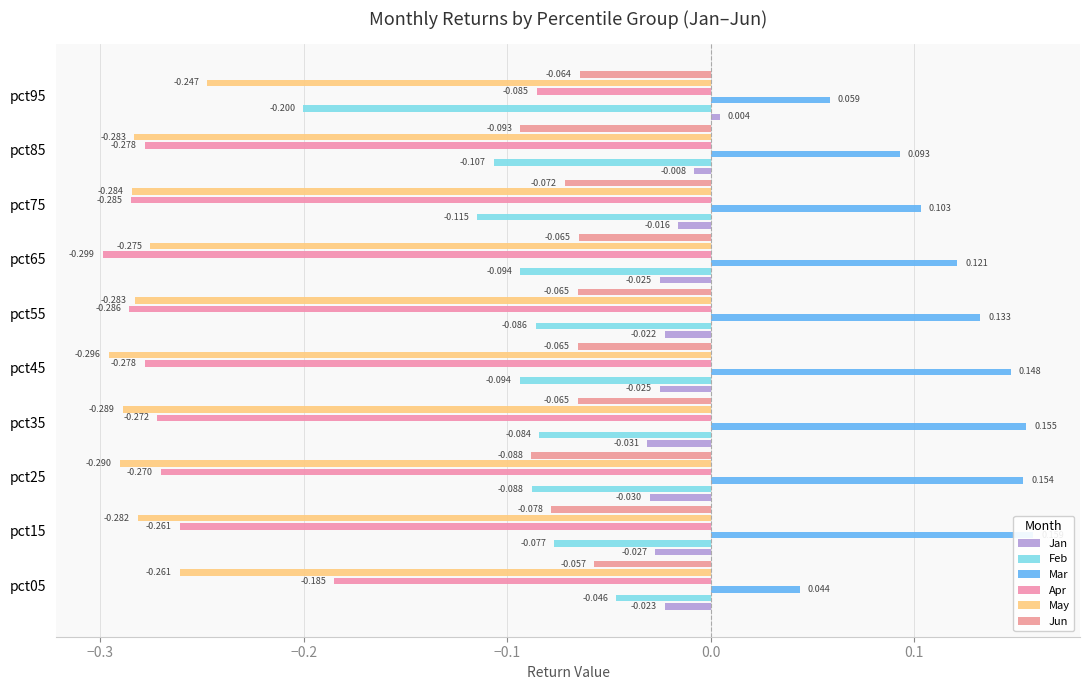

Reading left to right, extract all data points from this chart.

Jan: -0.0	-0.0	-0.0	-0.0	-0.0	-0.0	-0.0	-0.0	-0.0	0.0
Feb: -0.0	-0.1	-0.1	-0.1	-0.1	-0.1	-0.1	-0.1	-0.1	-0.2
Mar: 0.0	0.2	0.2	0.2	0.1	0.1	0.1	0.1	0.1	0.1
Apr: -0.2	-0.3	-0.3	-0.3	-0.3	-0.3	-0.3	-0.3	-0.3	-0.1
May: -0.3	-0.3	-0.3	-0.3	-0.3	-0.3	-0.3	-0.3	-0.3	-0.2
Jun: -0.1	-0.1	-0.1	-0.1	-0.1	-0.1	-0.1	-0.1	-0.1	-0.1